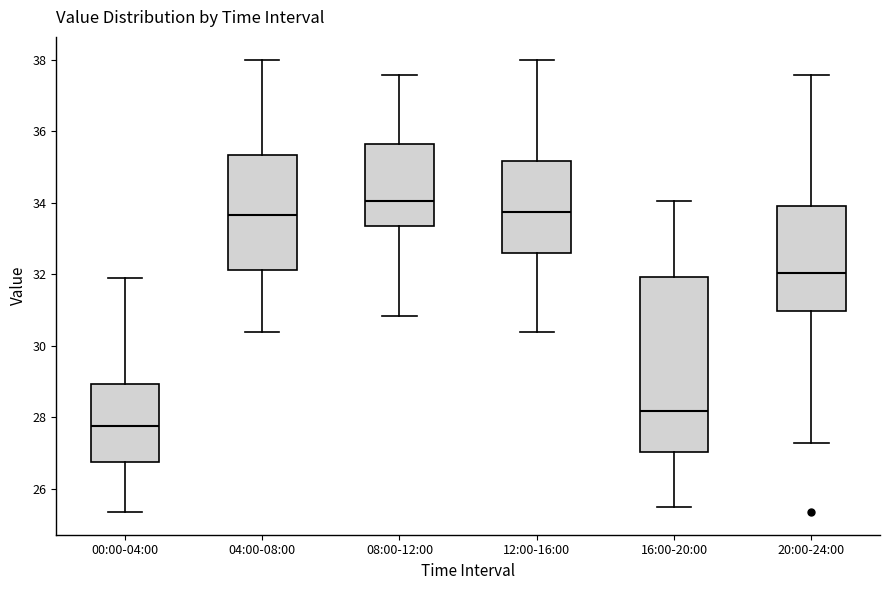

Which box has the highest median line?

08:00-12:00